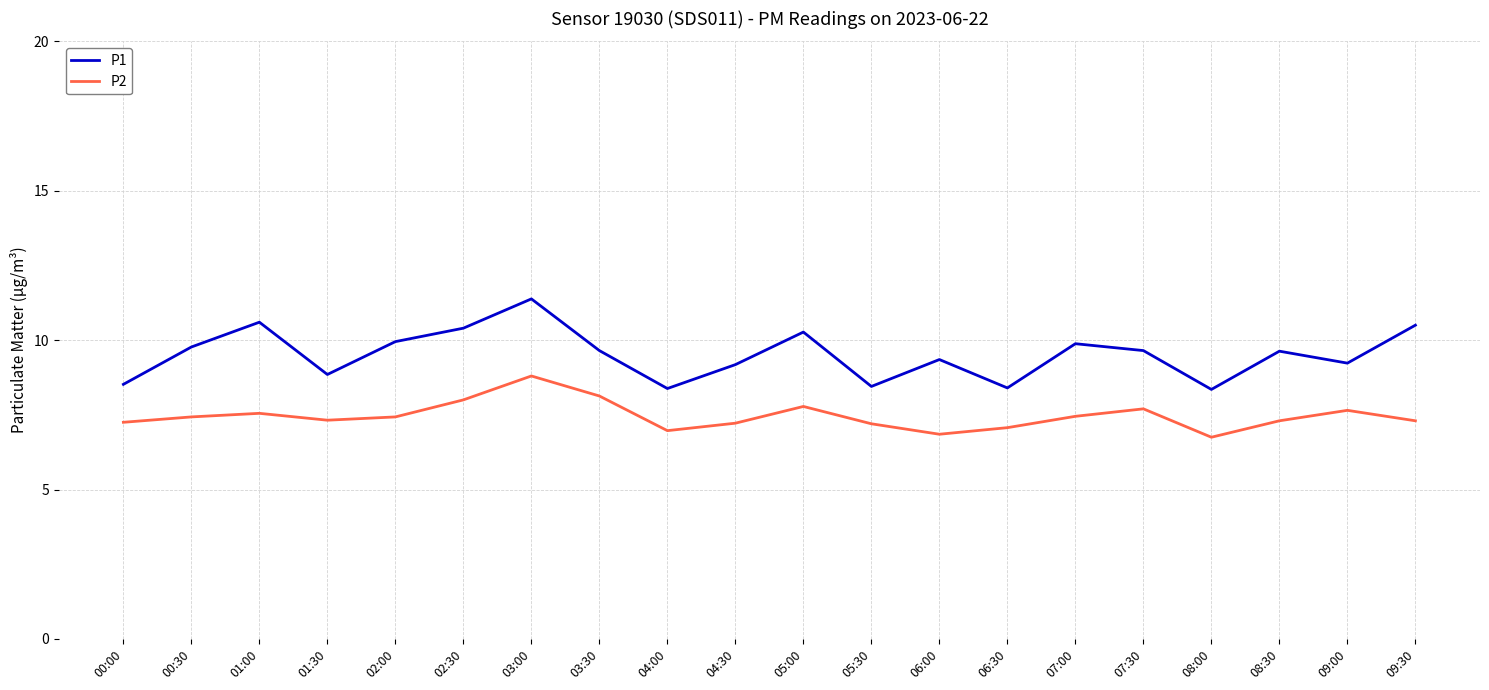

What is the sum of all P2 values?

149.2